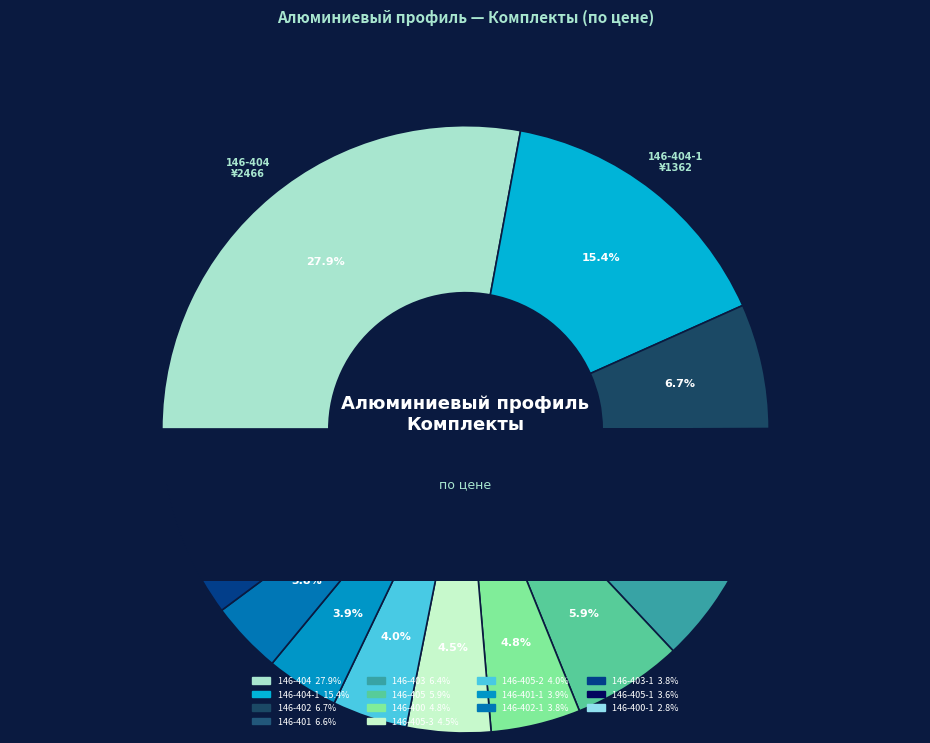

Is it true that 146-404 is 33% of the pie?

False